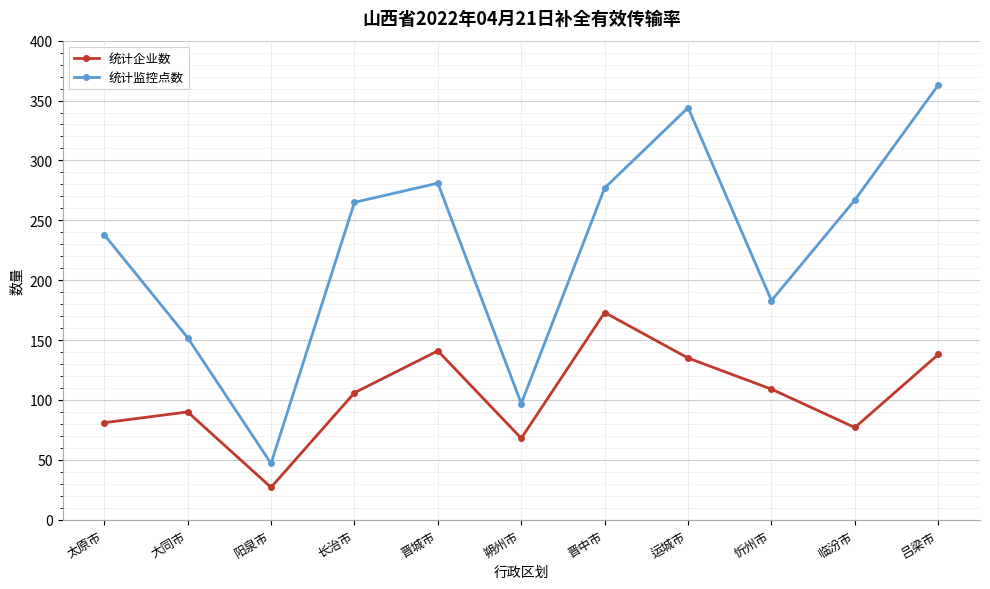

What is the sum of the 统计企业数 values at 忻州市 and 吕梁市?

247